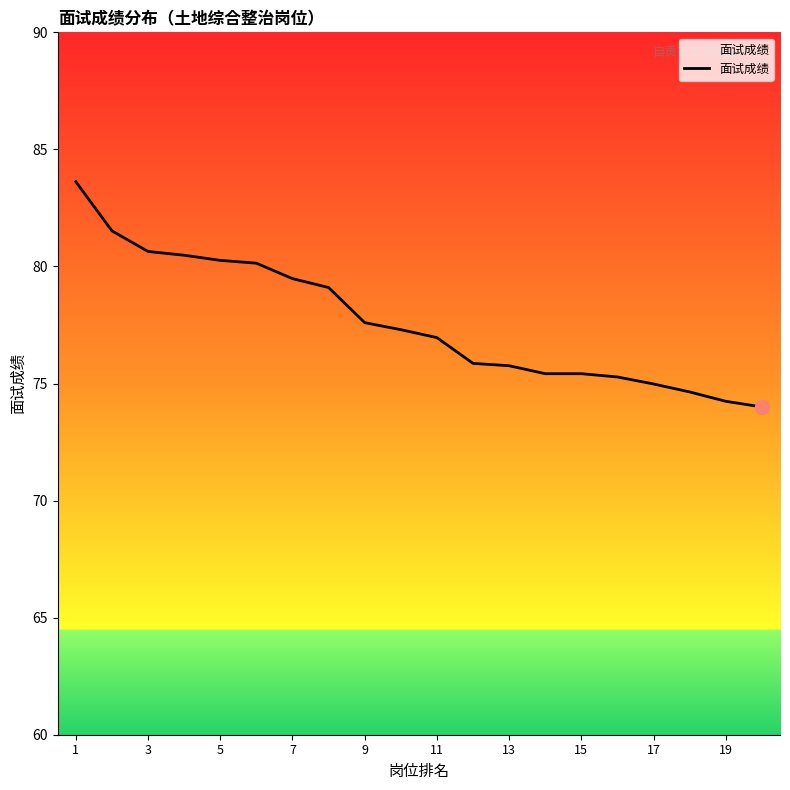

What is the greatest value displayed?

83.6